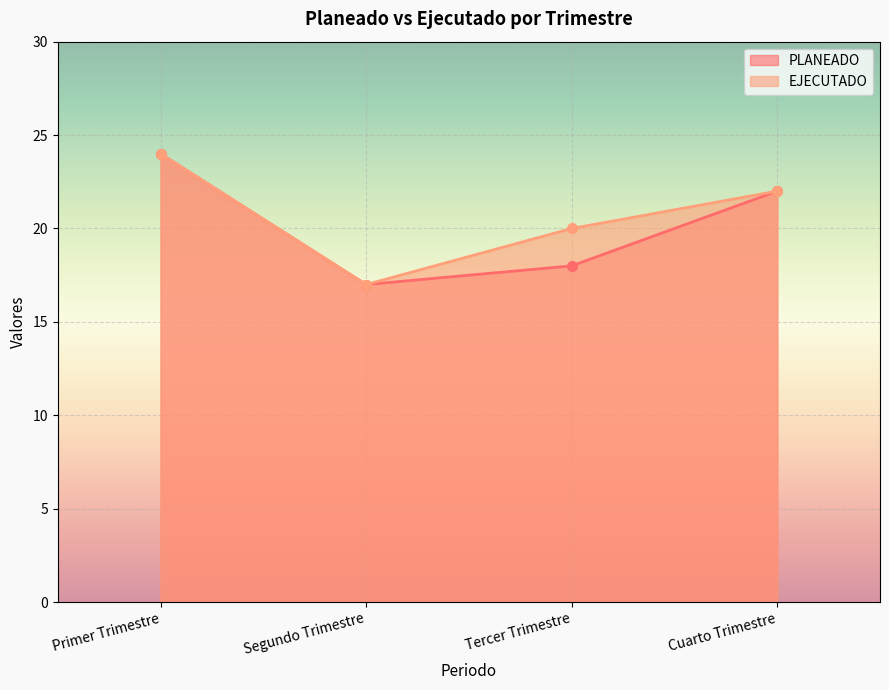

What is the difference between the PLANEADO values at Cuarto Trimestre and Tercer Trimestre?

4